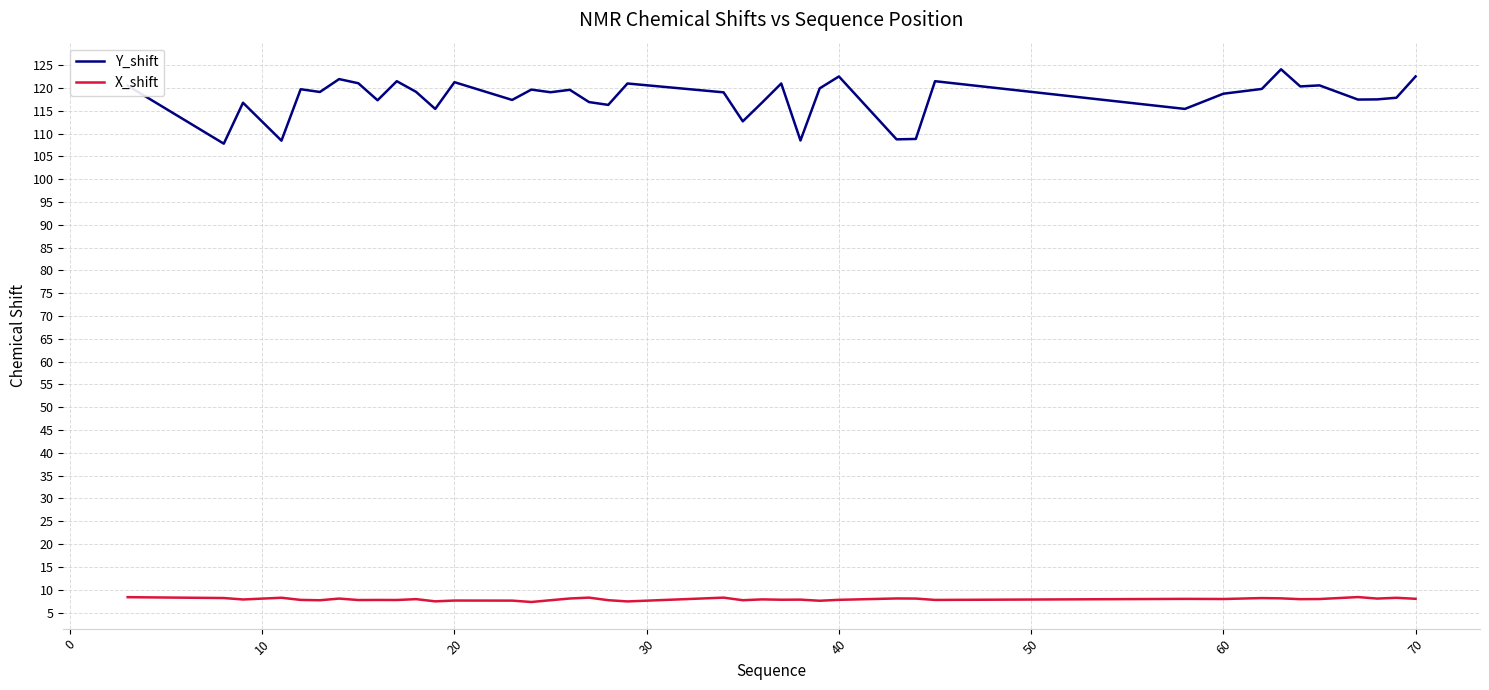

Which series has the largest range (max minus min)?

Y_shift